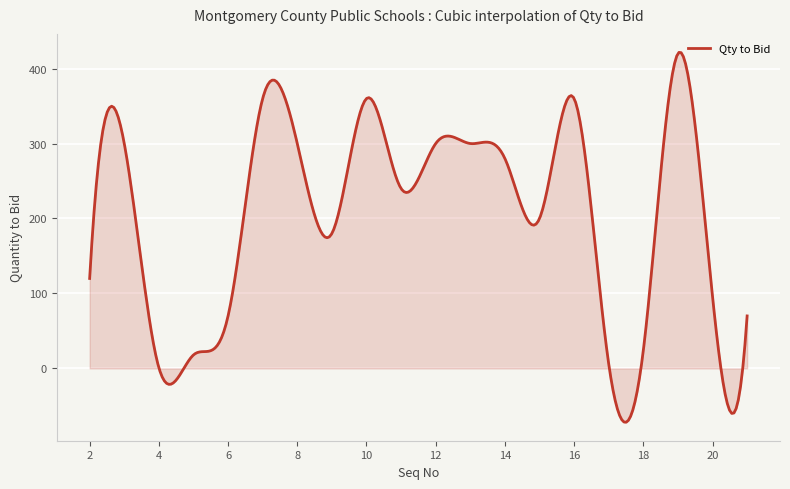

What is the maximum value shown in the chart?

421.6